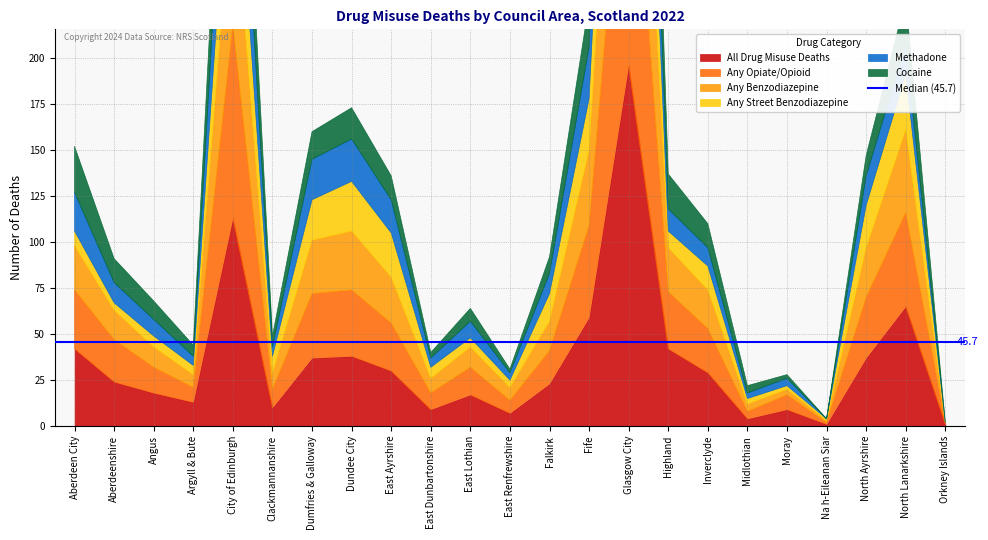

List the series in order of their peak value, lowest first.

Cocaine, Methadone, Any Street Benzodiazepine, Any Benzodiazepine, Any Opiate/Opioid, All Drug Misuse Deaths